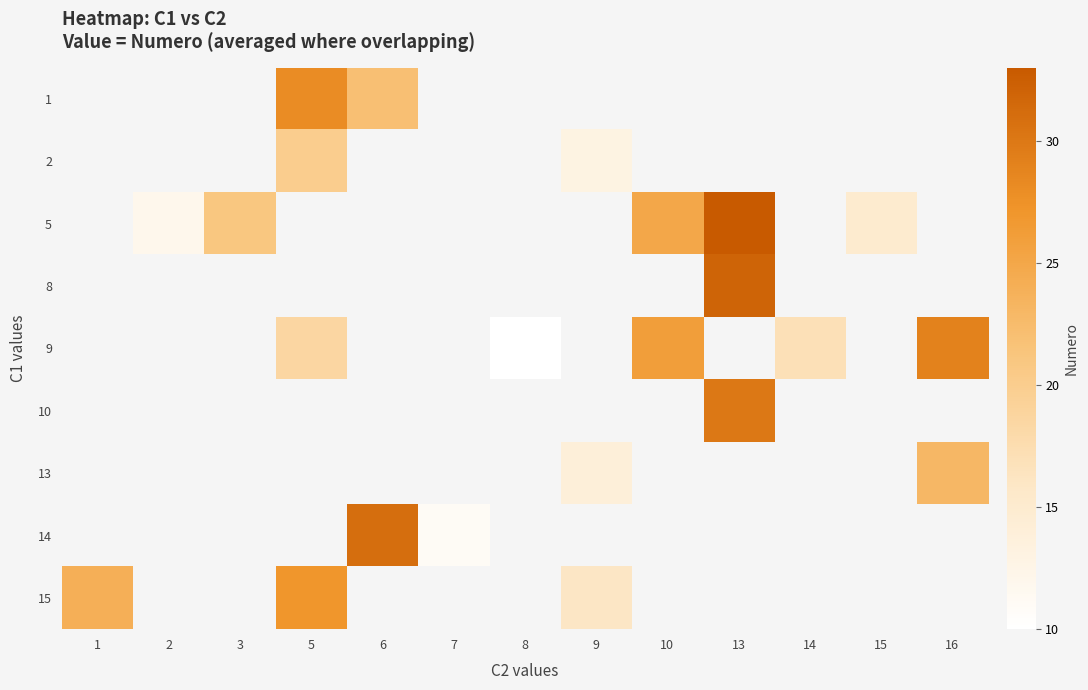

How many series are shown in this chart?

9